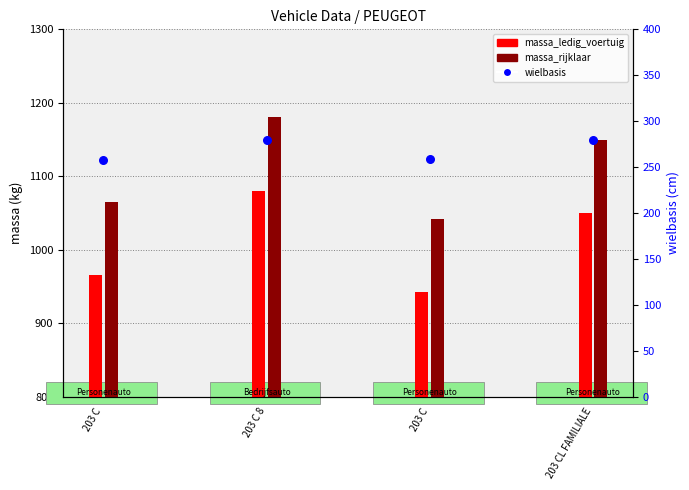

What are all the series names shown in the legend?

massa_ledig_voertuig, massa_rijklaar, wielbasis